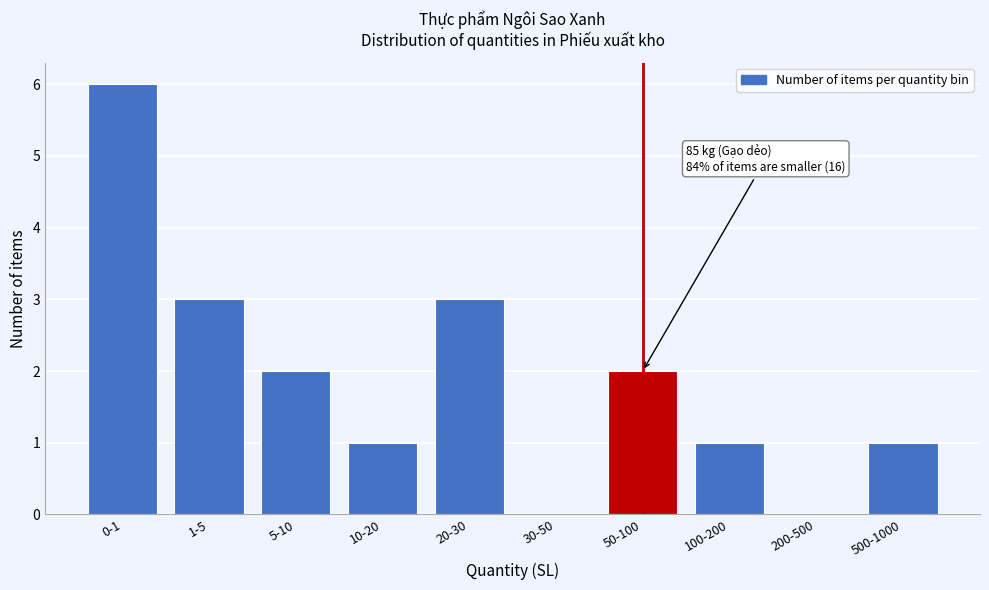

Reading right to left, transcribe all the data shown in this chart.

500-1000=1	200-500=0	100-200=1	50-100=2	30-50=0	20-30=3	10-20=1	5-10=2	1-5=3	0-1=6